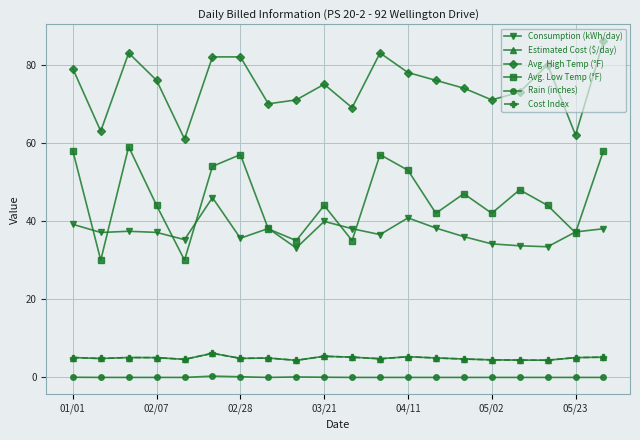

True or false: Rain (inches) and Consumption (kWh/day) cross at least once.

False